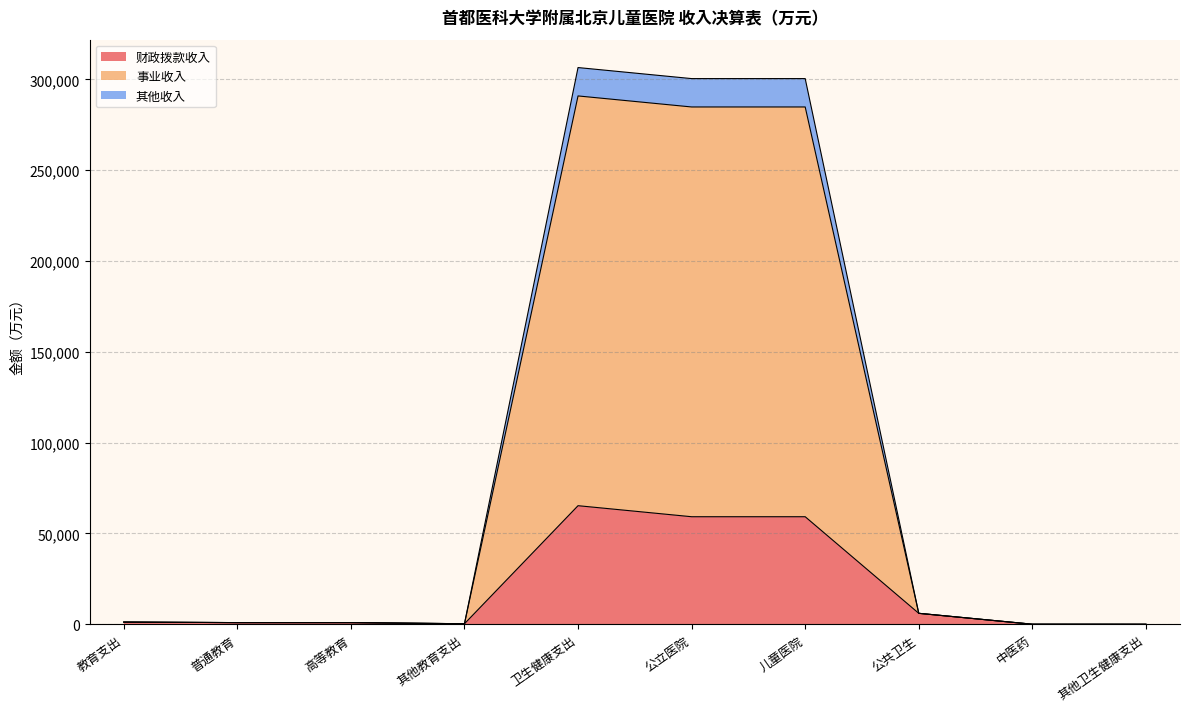

What is the highest value of the 财政拨款收入 series?

65291.2